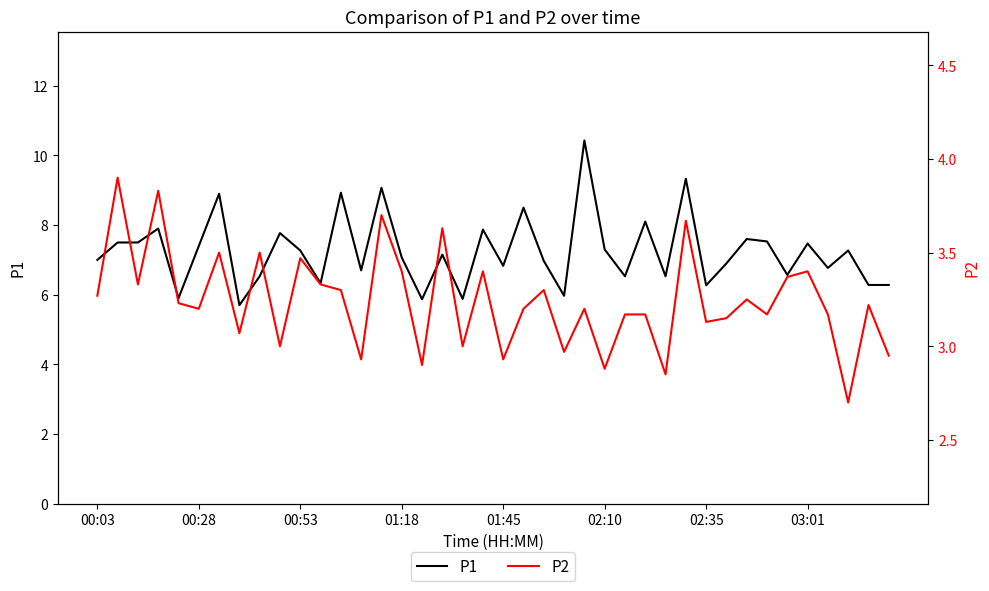

The P1 series shows 6.3 at 02:35. True or false?

True